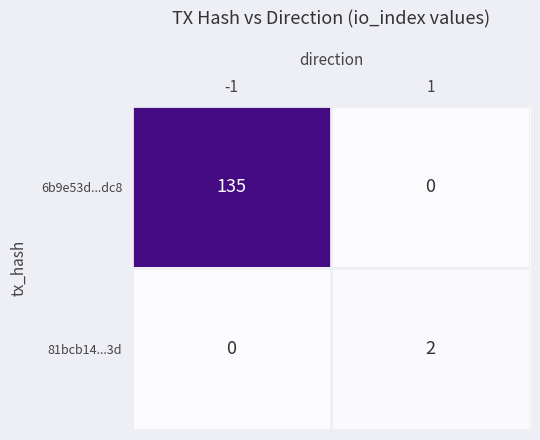

At which category does the chart reach its peak across all series?

-1